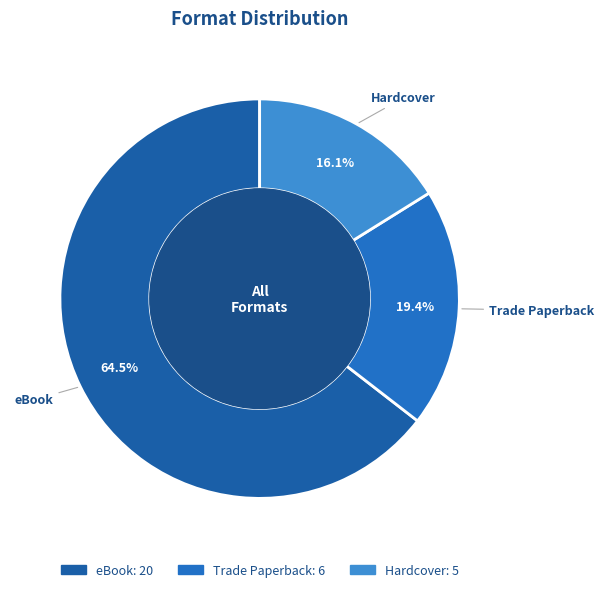

Between eBook and Hardcover, which is larger?

eBook